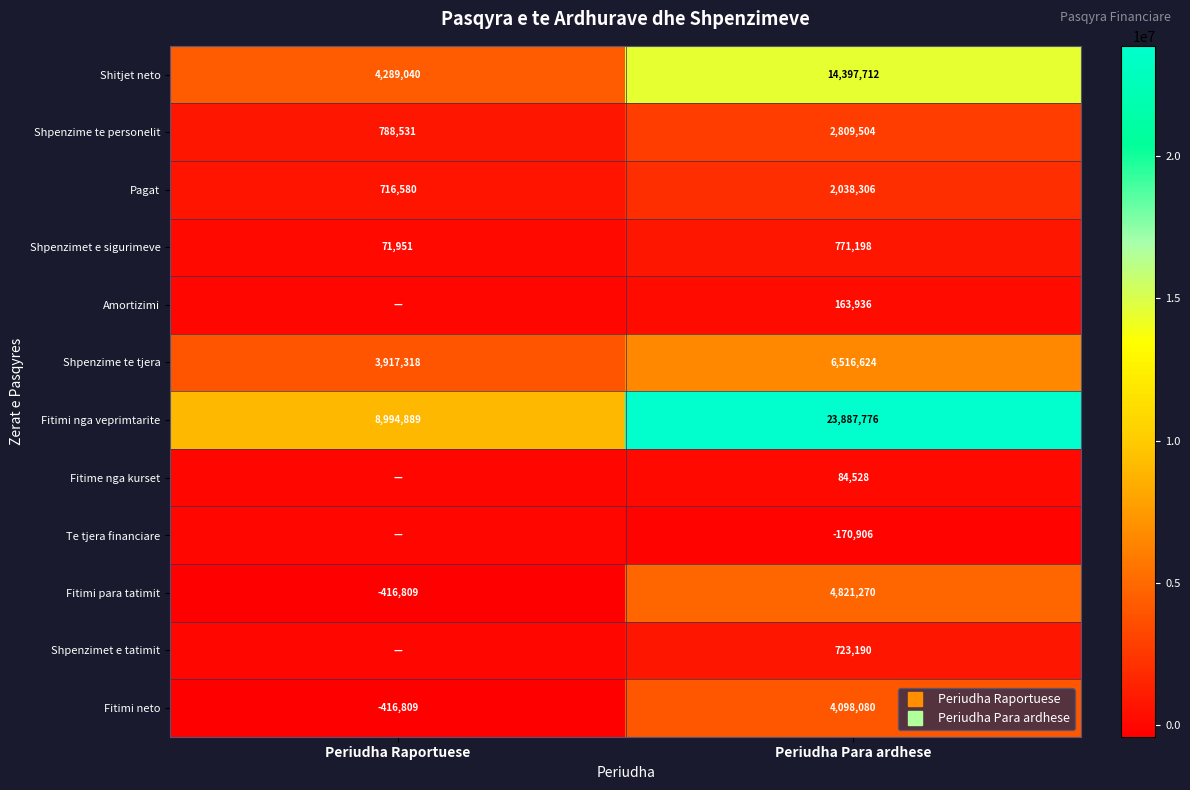

At which label does Shpenzime te personelit reach its peak?

Periudha Para ardhese